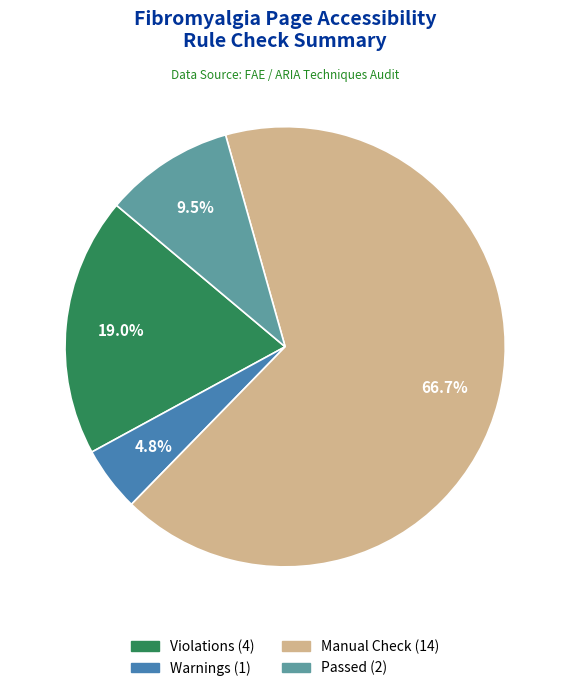

Is there any slice that represents more than half of the pie?

Yes